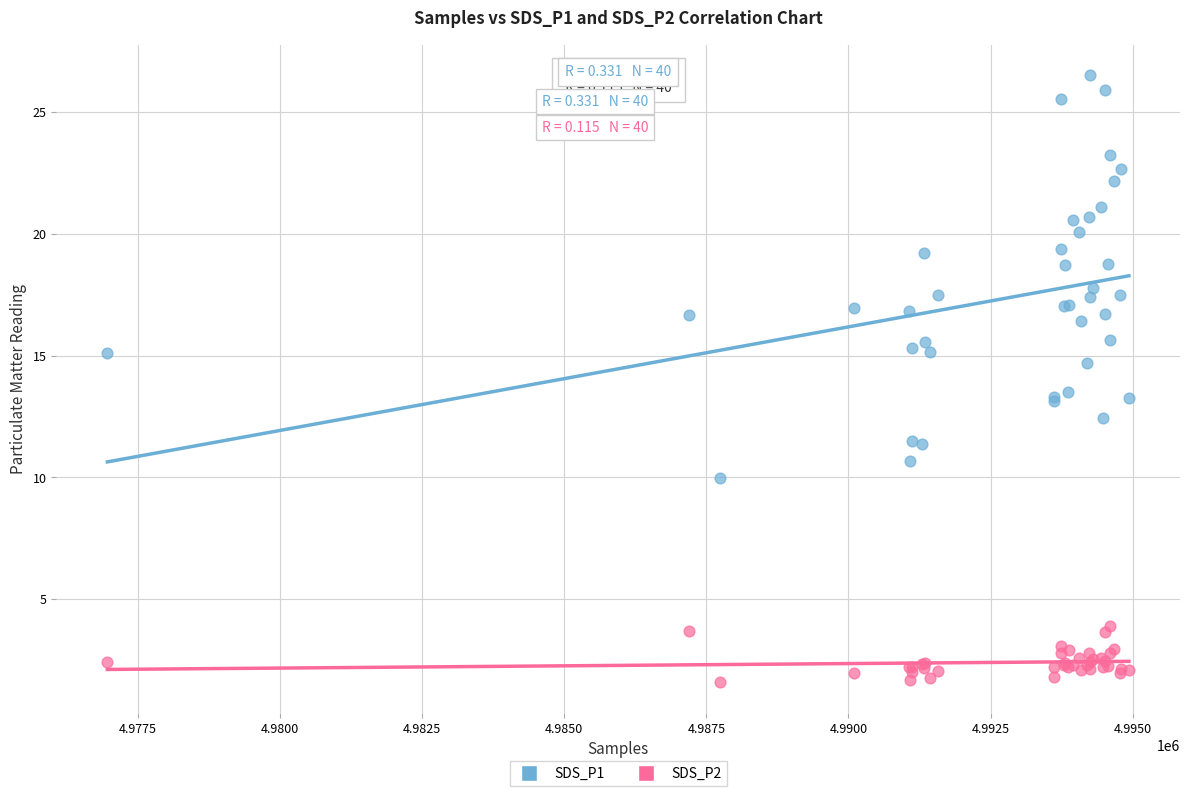

Which series reaches the minimum Y coordinate?

SDS_P2